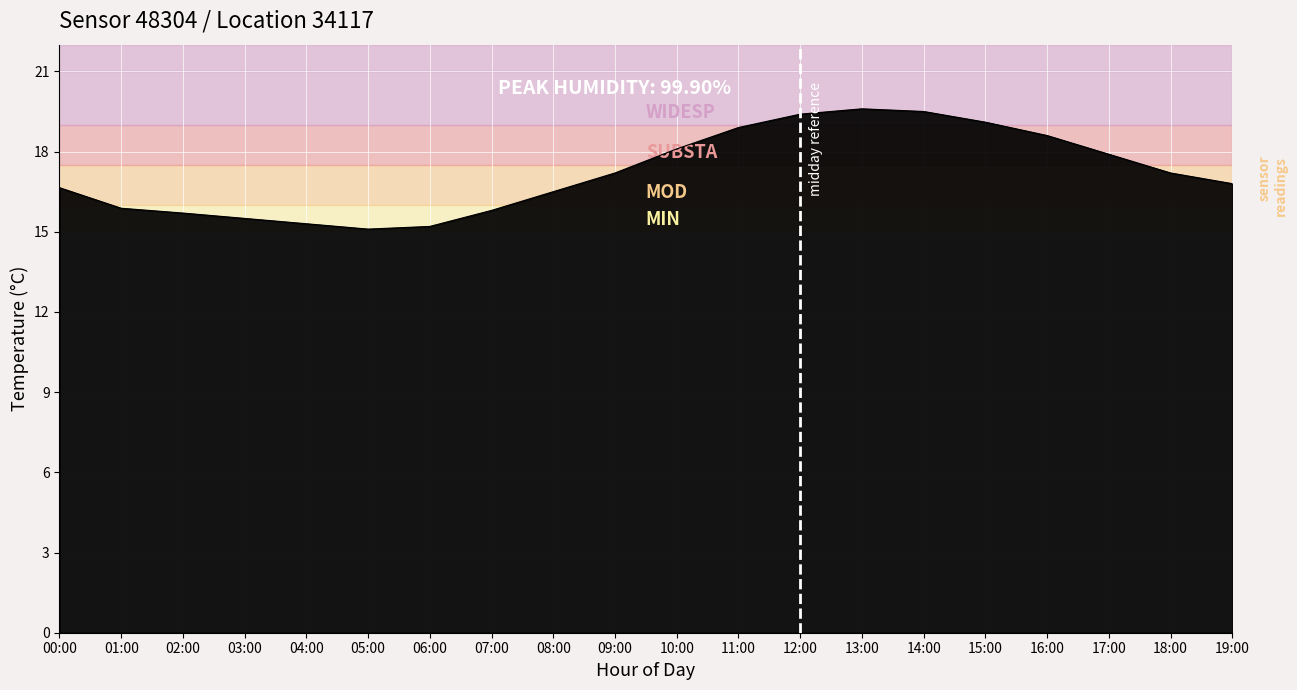

What is the minimum value shown in the chart?

15.1